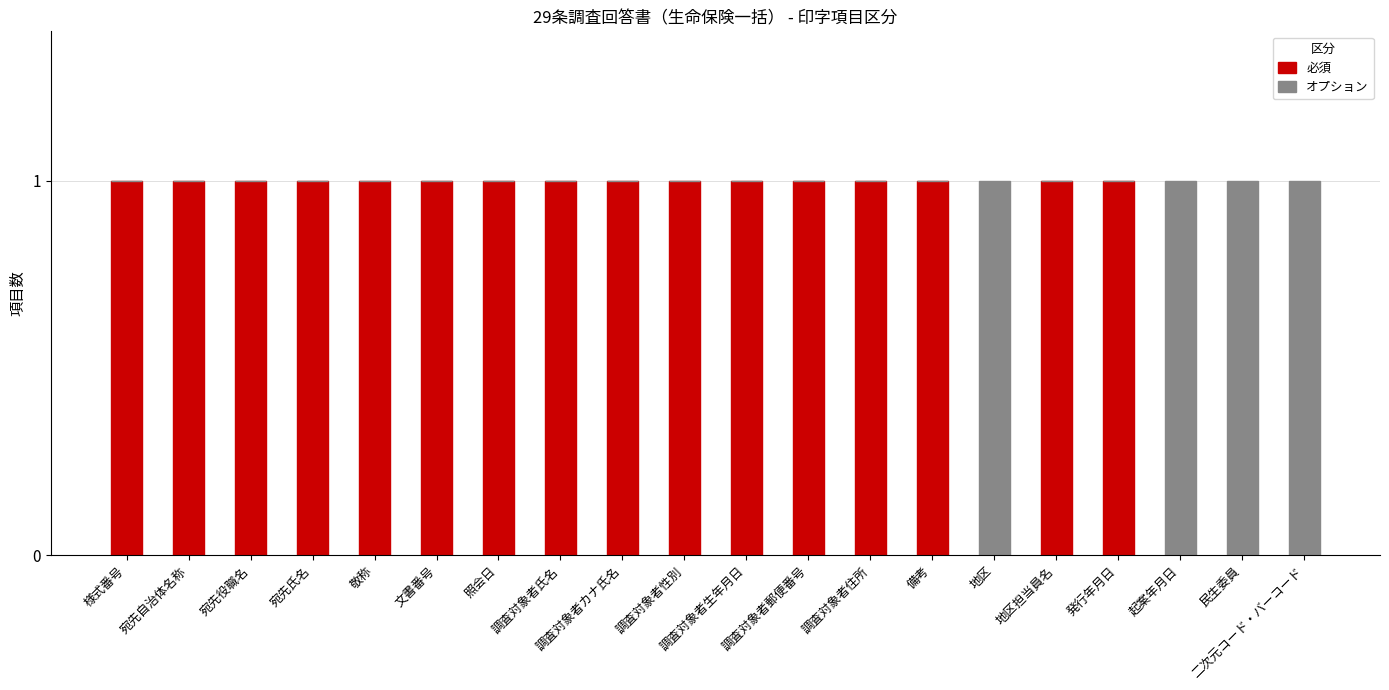

What is the sum of all 必須 values?

16